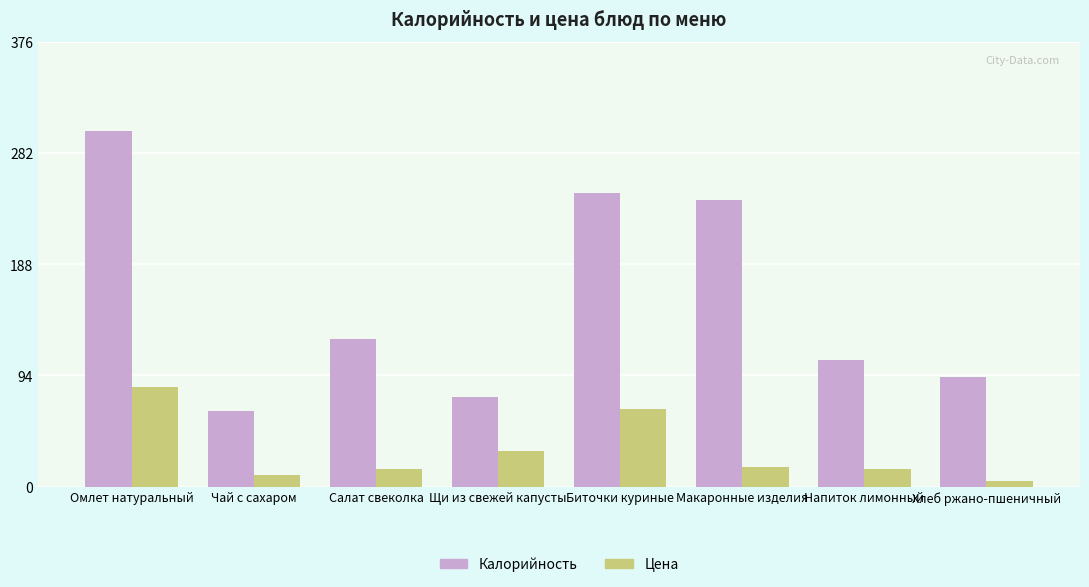

What is the difference between the maximum and second lowest values in the Цена series?

74.0